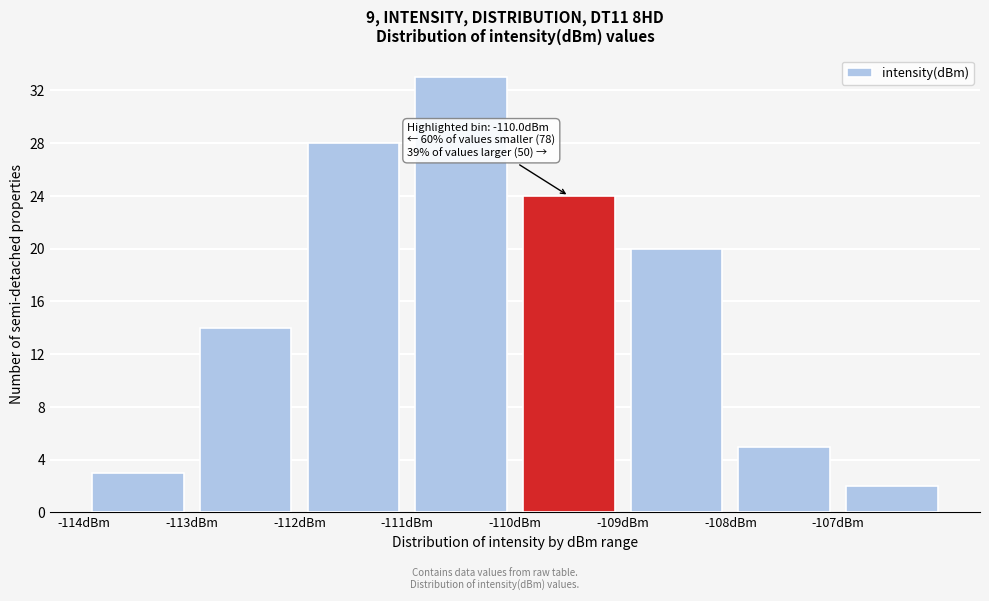

Over which range of the x-axis is the bar tallest?

-111 to -110